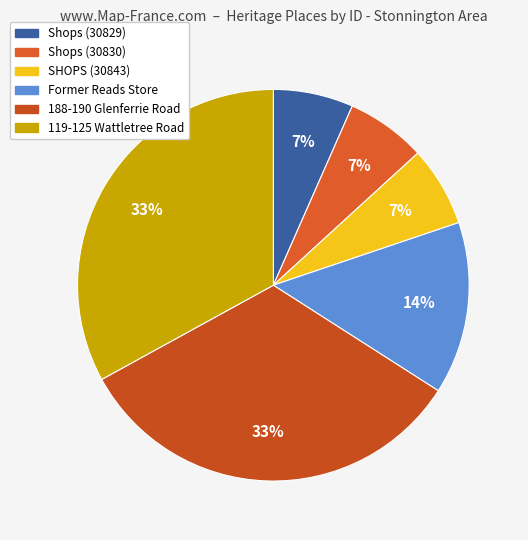

Does any single category account for the majority?

No